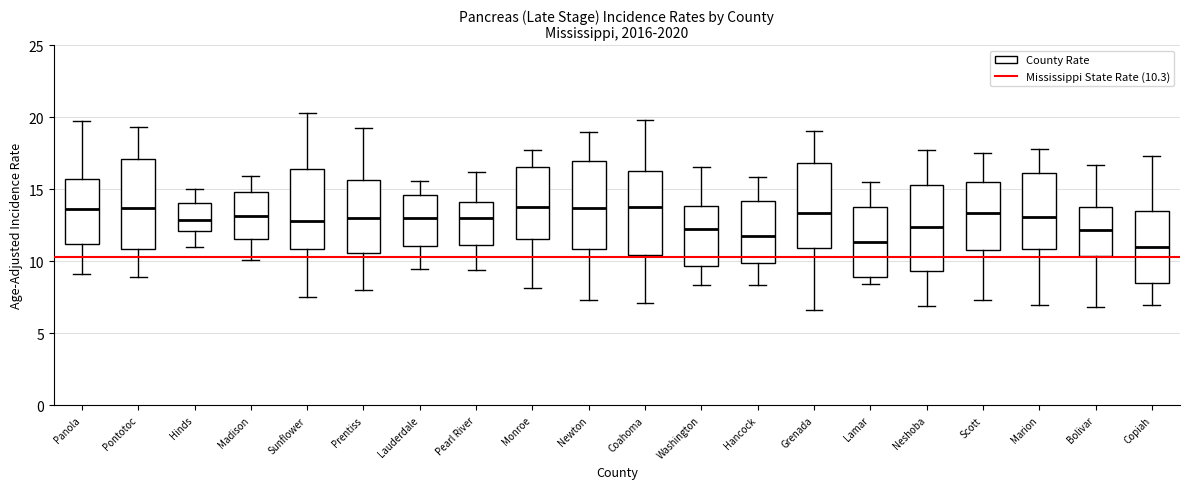

Reading left to right, read every box against the y-axis: the position of its median line, the range the box covers, and the ends of its whiskers. The values are not printed on the chart, so give them approximately, as read against the axis.

Panola: median 13.5, box 11.0 to 15.5, whiskers 9.0 to 20.0
Pontotoc: median 13.5, box 11.0 to 17.0, whiskers 9.0 to 19.5
Hinds: median 13.0, box 12.0 to 14.0, whiskers 11.0 to 15.0
Madison: median 13.0, box 11.5 to 15.0, whiskers 10.0 to 16.0
Sunflower: median 13.0, box 11.0 to 16.5, whiskers 7.5 to 20.5
Prentiss: median 13.0, box 10.5 to 15.5, whiskers 8.0 to 19.0
Lauderdale: median 13.0, box 11.0 to 14.5, whiskers 9.5 to 15.5
Pearl River: median 13.0, box 11.0 to 14.0, whiskers 9.5 to 16.0
Monroe: median 14.0, box 11.5 to 16.5, whiskers 8.0 to 17.5
Newton: median 13.5, box 11.0 to 17.0, whiskers 7.5 to 19.0
Coahoma: median 14.0, box 10.5 to 16.0, whiskers 7.0 to 20.0
Washington: median 12.0, box 9.5 to 14.0, whiskers 8.5 to 16.5
Hancock: median 11.5, box 10.0 to 14.0, whiskers 8.5 to 16.0
Grenada: median 13.5, box 11.0 to 17.0, whiskers 6.5 to 19.0
Lamar: median 11.5, box 9.0 to 14.0, whiskers 8.5 to 15.5
Neshoba: median 12.5, box 9.5 to 15.5, whiskers 7.0 to 17.5
Scott: median 13.5, box 11.0 to 15.5, whiskers 7.5 to 17.5
Marion: median 13.0, box 11.0 to 16.0, whiskers 7.0 to 18.0
Bolivar: median 12.0, box 10.5 to 14.0, whiskers 7.0 to 16.5
Copiah: median 11.0, box 8.5 to 13.5, whiskers 7.0 to 17.5